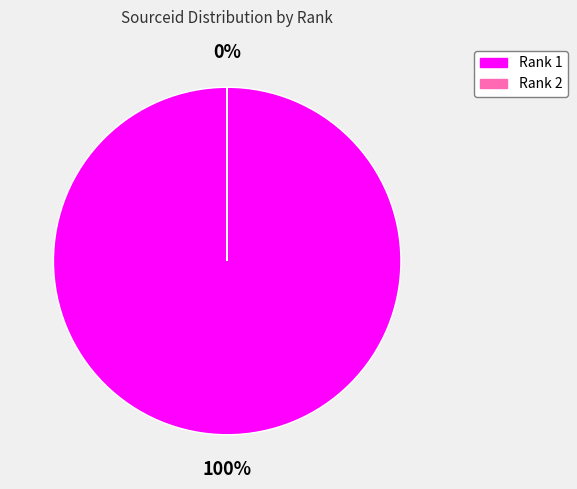

Do Rank 1 and Rank 2 together represent more than half of the pie?

Yes